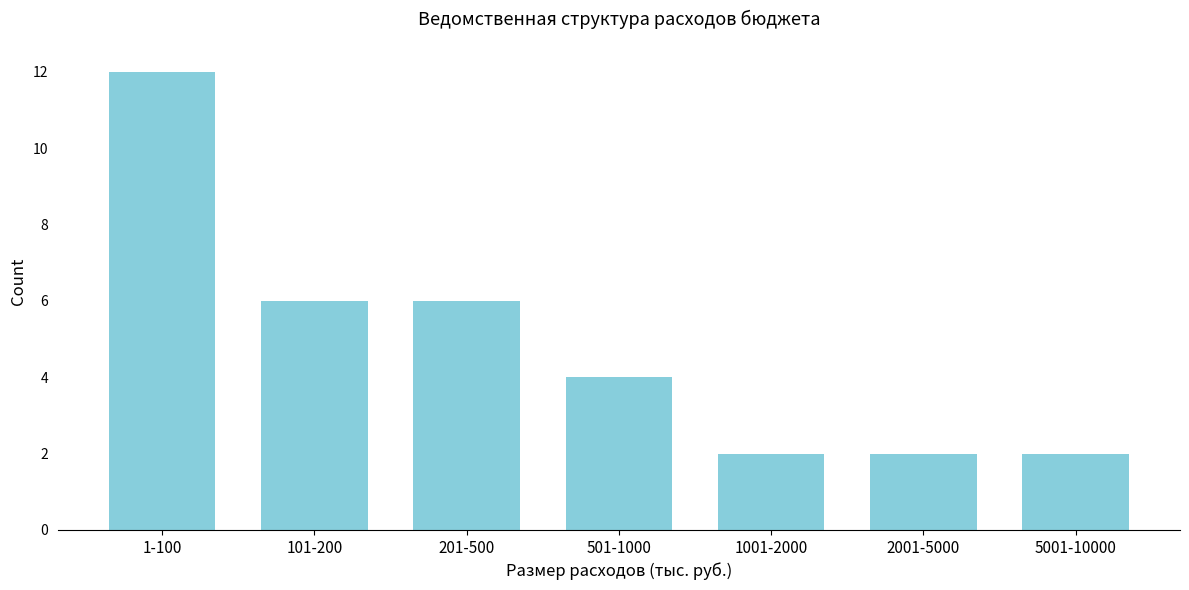

Reading left to right, what are all the values shown in this chart?

12	6	6	4	2	2	2